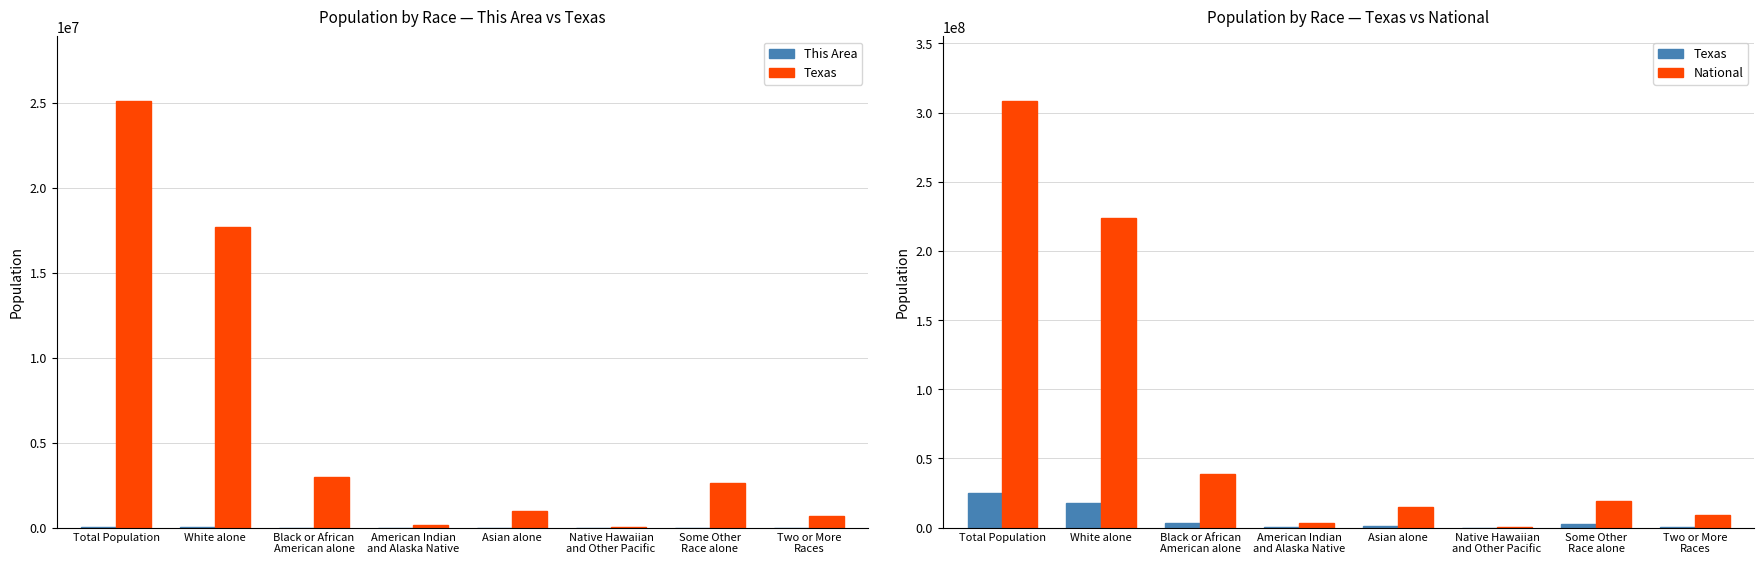

What is the spread (max minus min) of values at Black or African
American alone?

38929016